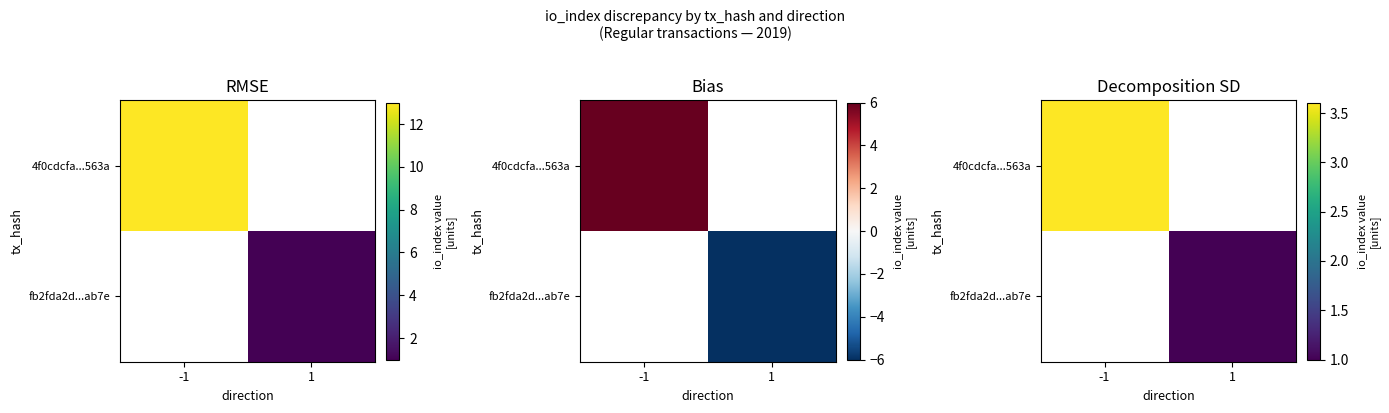

Which category has the lowest value across all series?

1